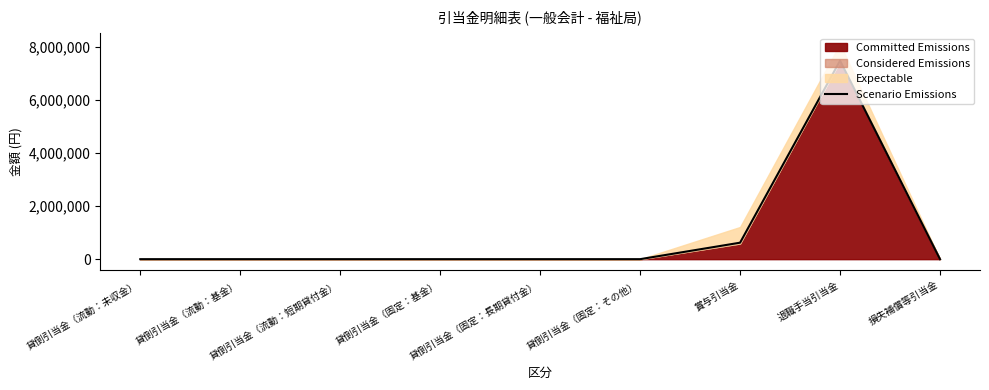

True or false: the data has more than 2 interior local peaks.

False